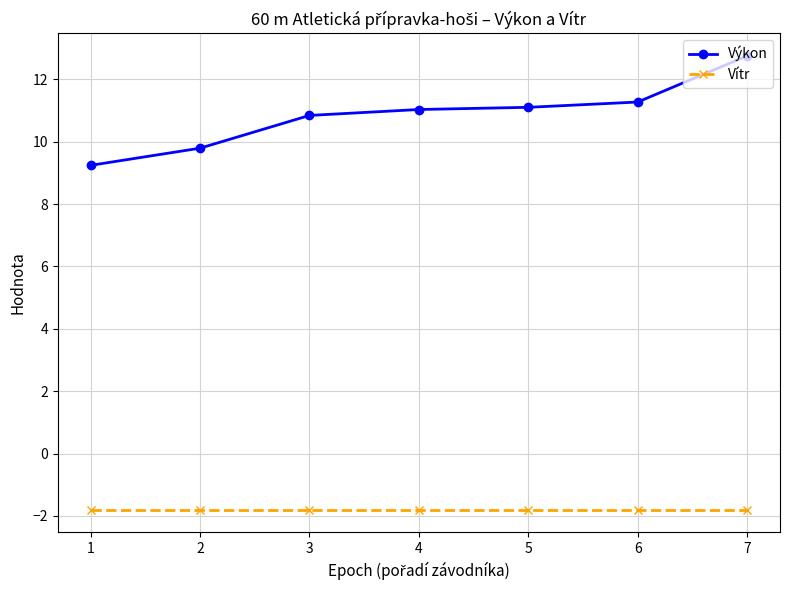

Is the value of Výkon at 3 greater than the value of Vítr at 1?

Yes